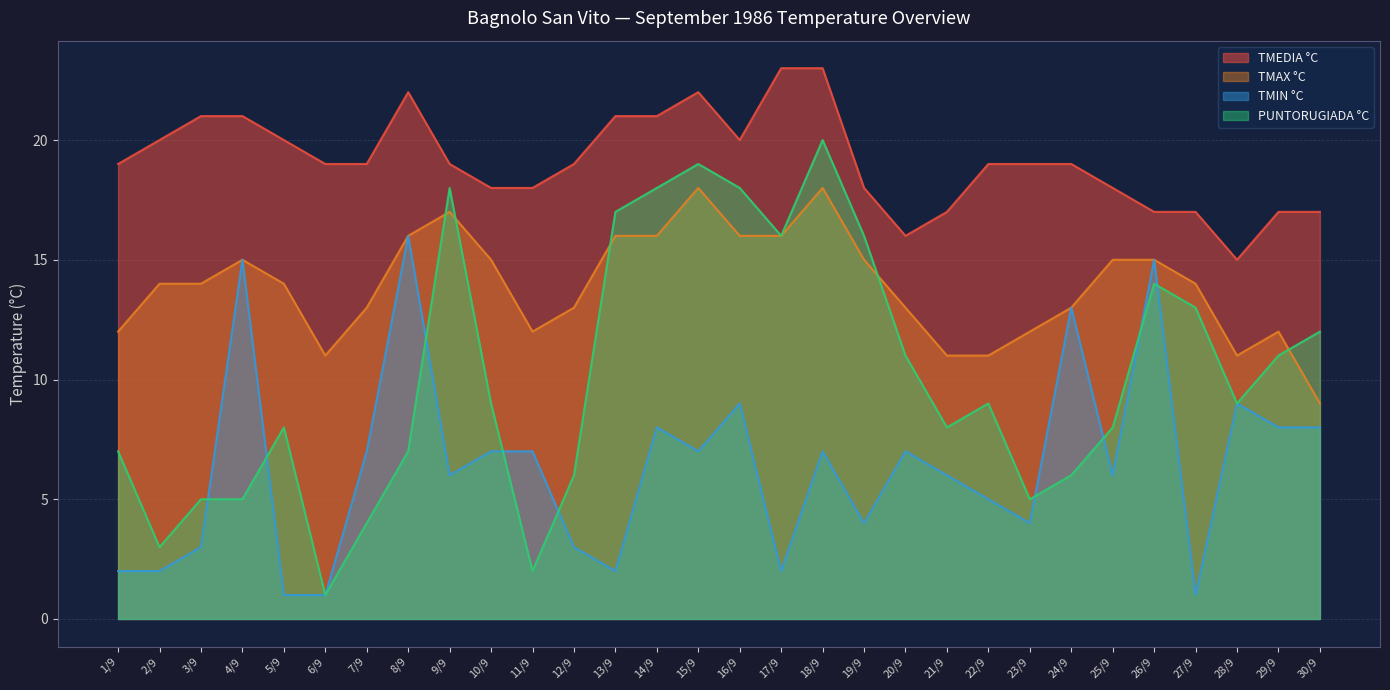

True or false: TMAX °C and TMEDIA °C cross at least once.

False